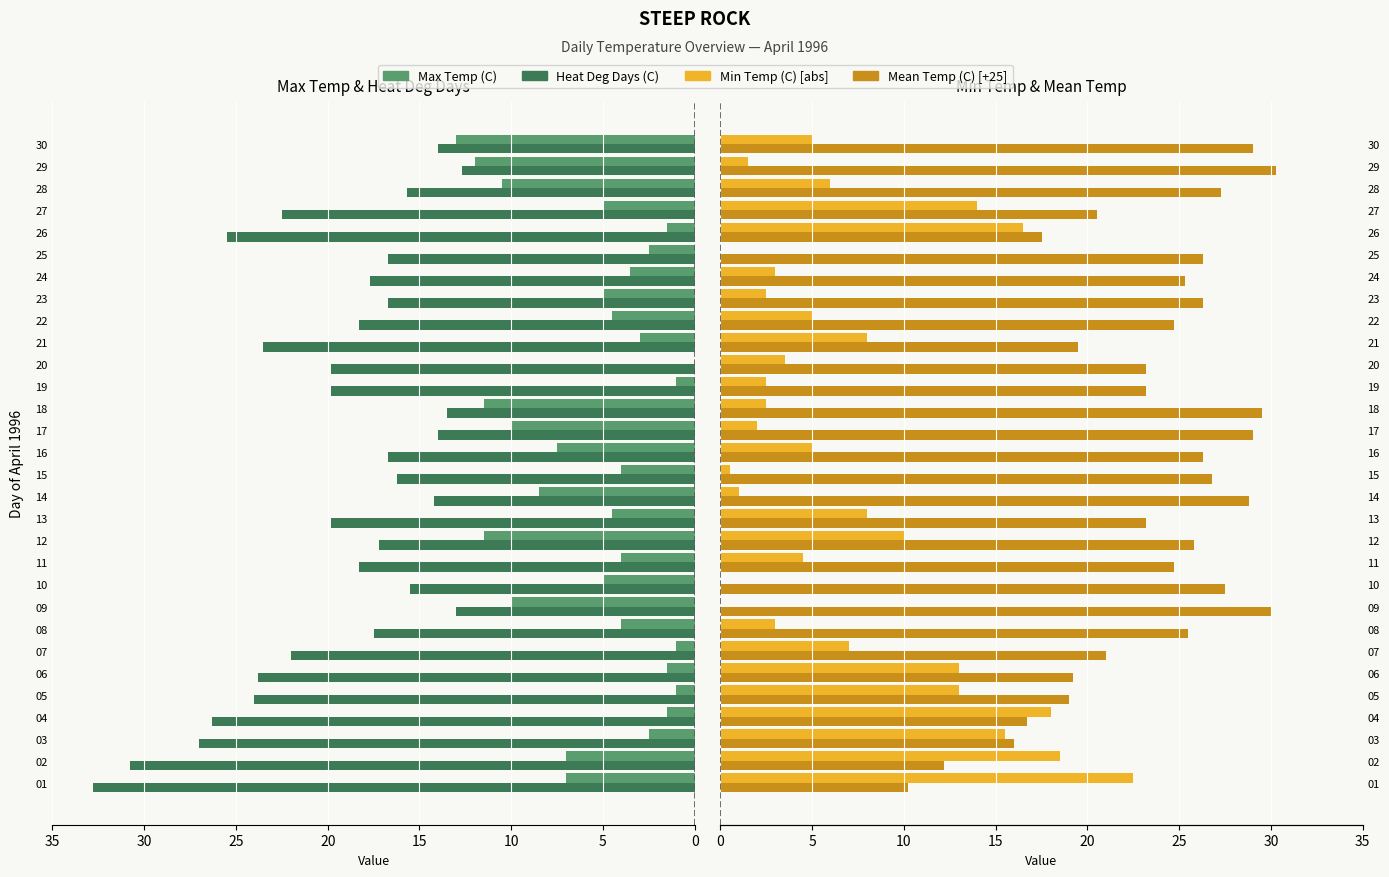

How many bars are there in each group?

4